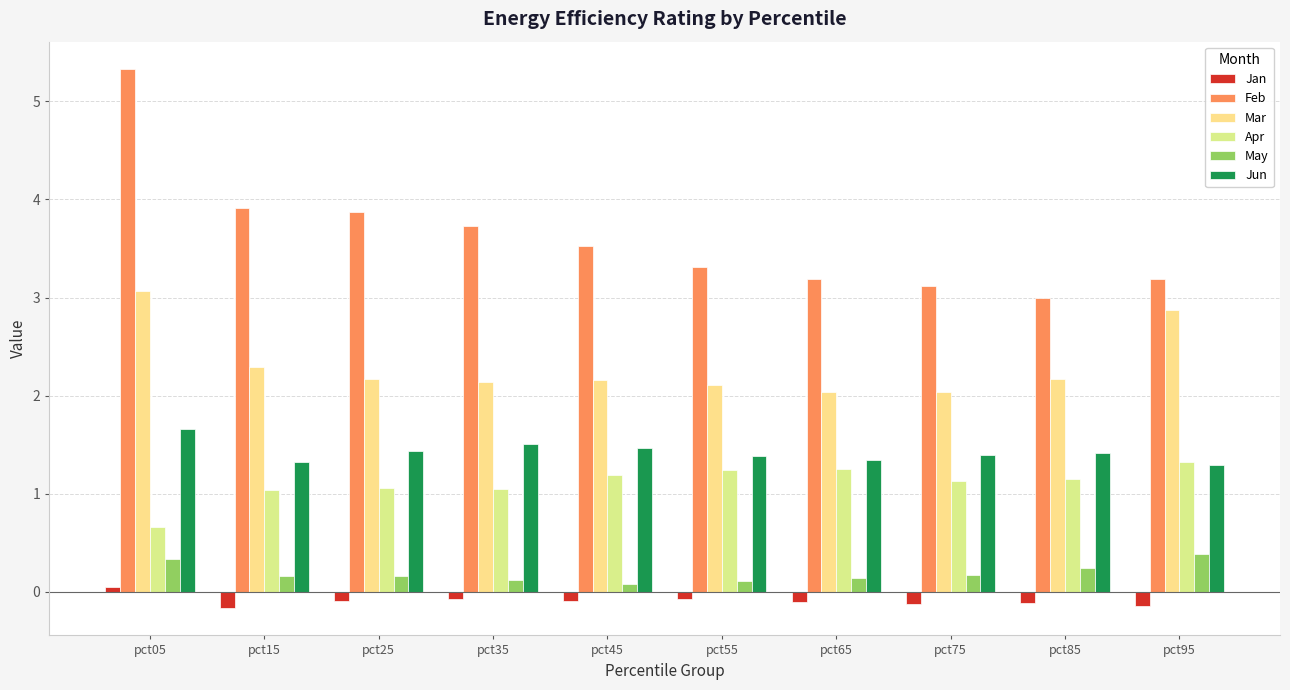

How many data points does each series have?

10